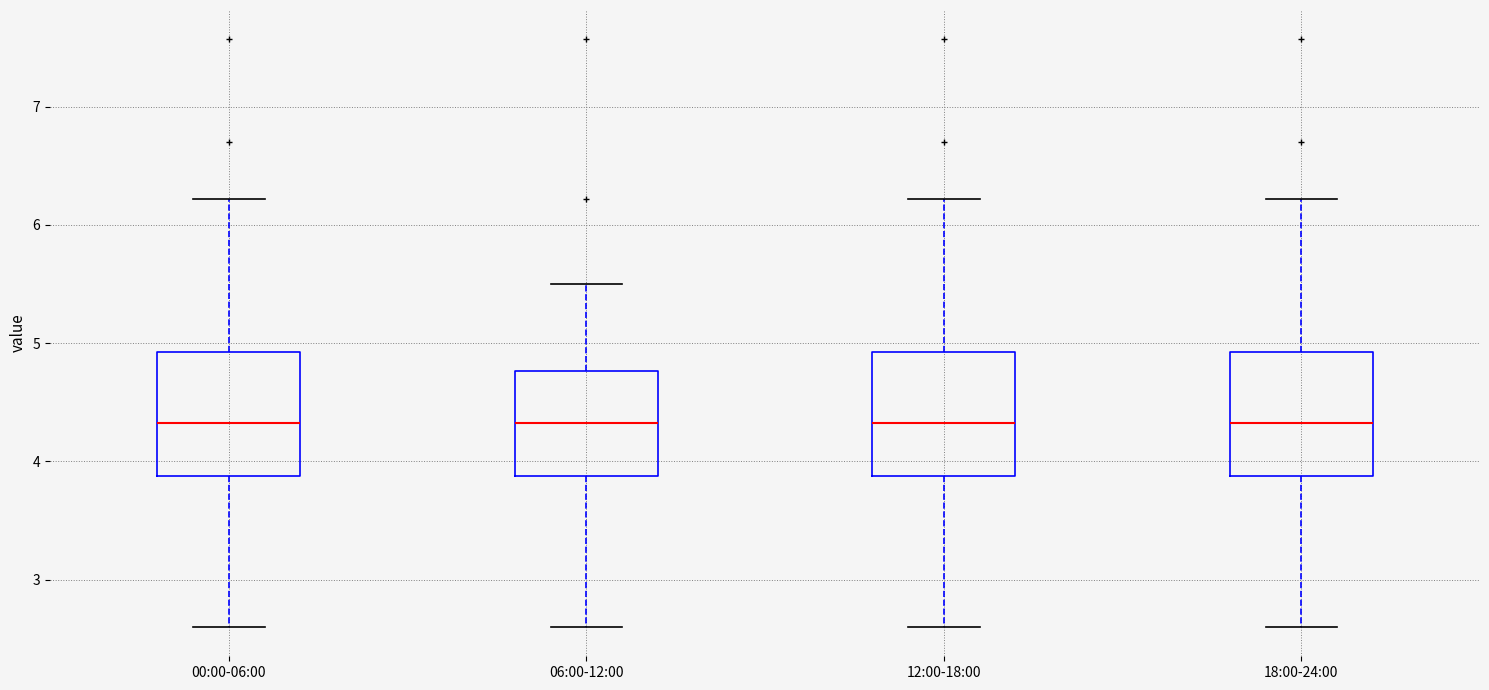

Where is the lower edge of the box for 00:00-06:00 on the y-axis? The values are not printed on the chart, so give them approximately, as read against the axis.

3.9